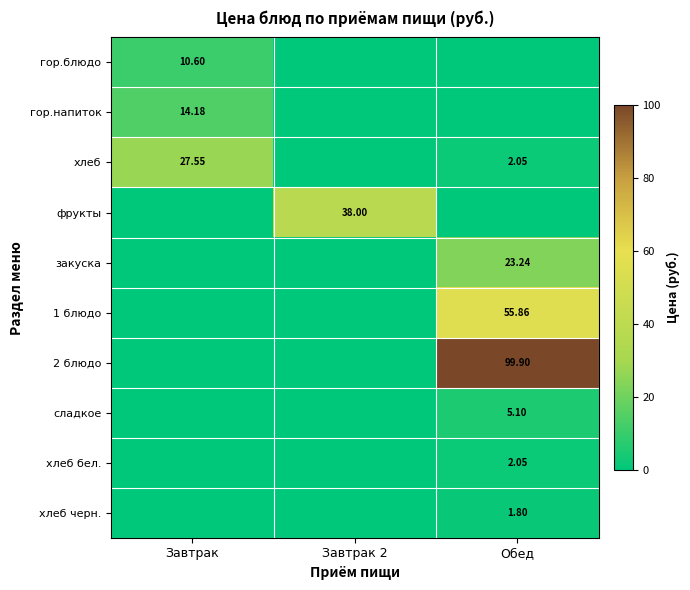

The value of гор.напиток at Завтрак is 14.2. True or false?

True